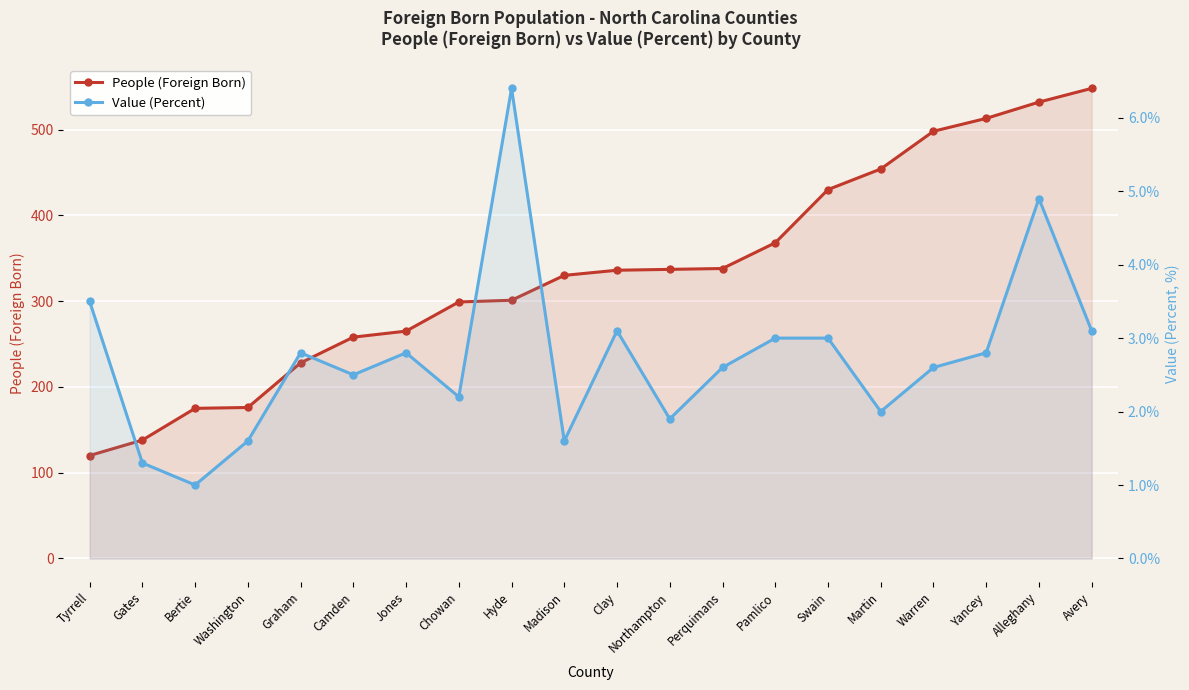

Which series has the largest total across all categories?

People (Foreign Born)